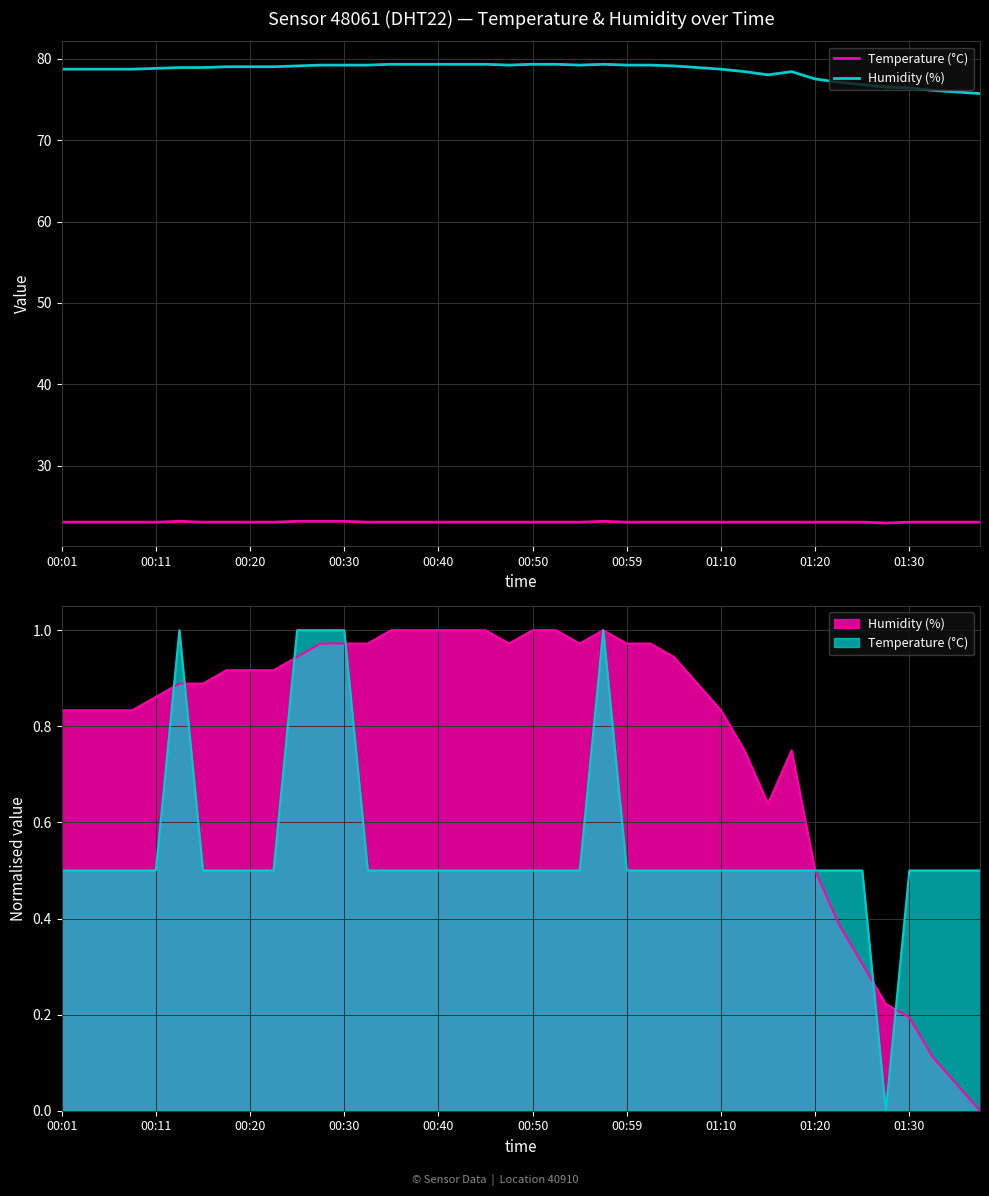

At how many categories does at least one series exceed 29?

40